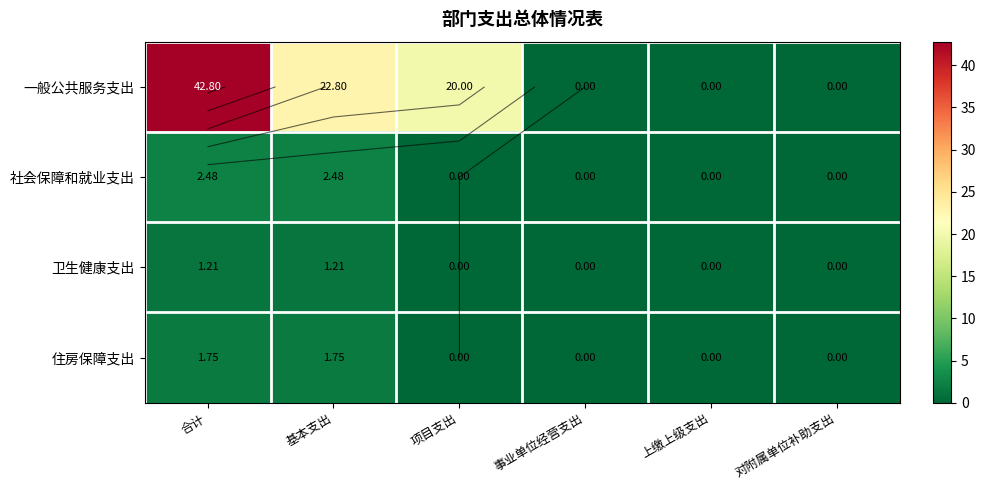

At which category is the sum across all series the highest?

合计